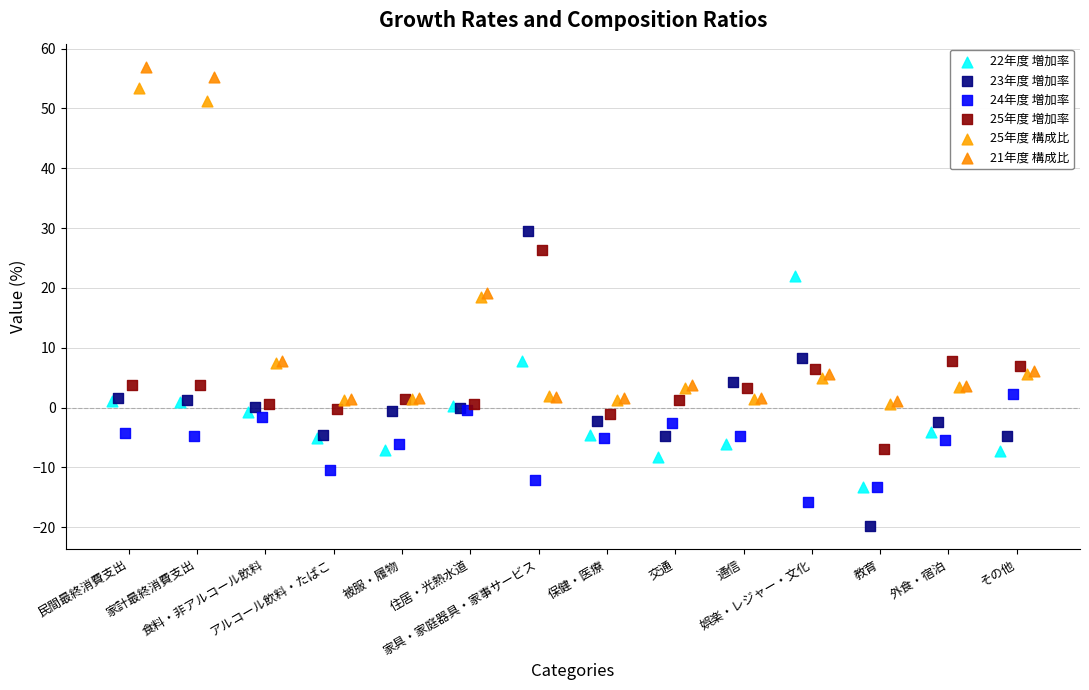

Which series reaches the minimum Y coordinate?

23年度 増加率